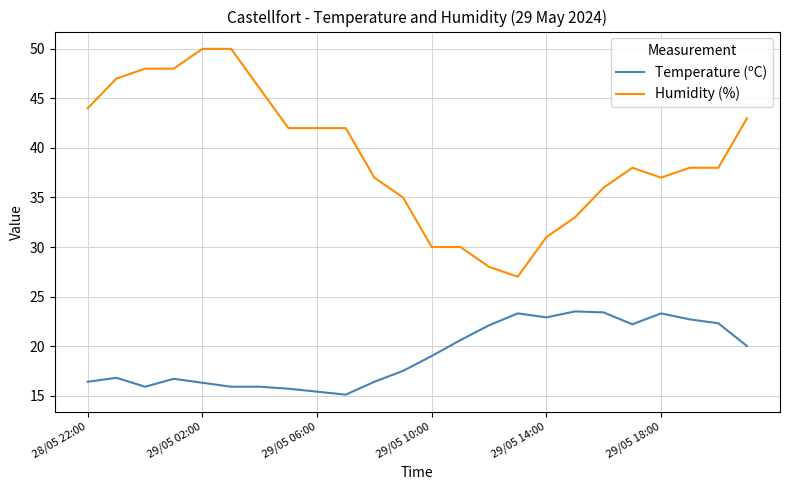

List the series in order of their peak value, lowest first.

Temperature (ºC), Humidity (%)